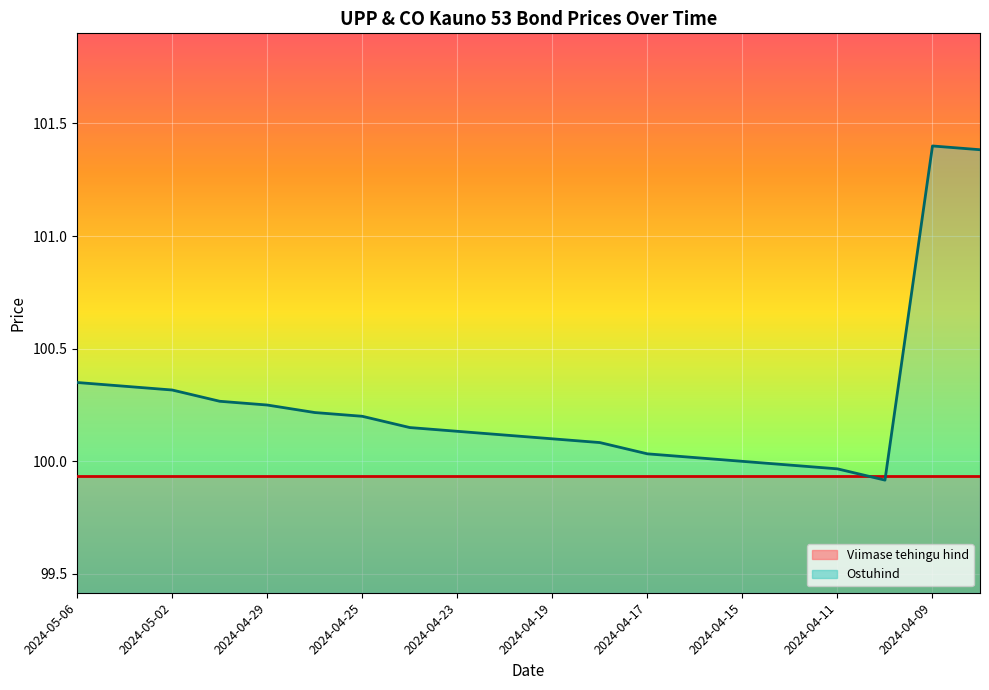

Is it true that the value at 2024-04-12 is 100.0?

True